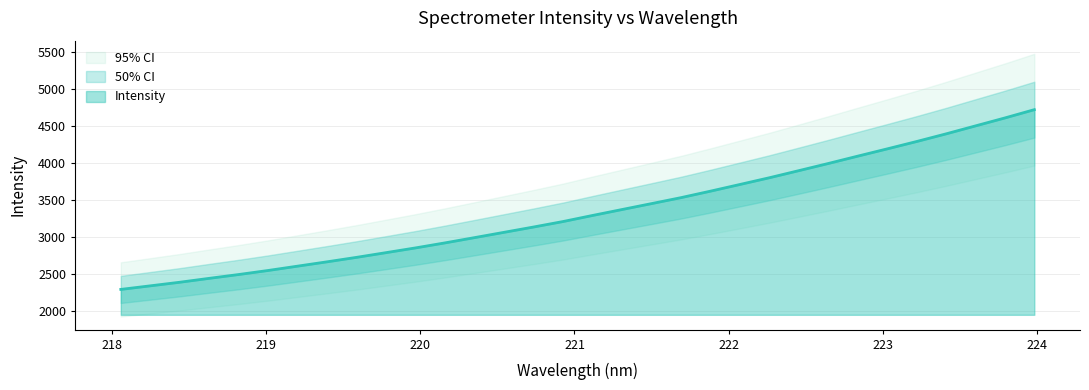

What is the change in value from 218.6332 to 222.0721?

+1269.6